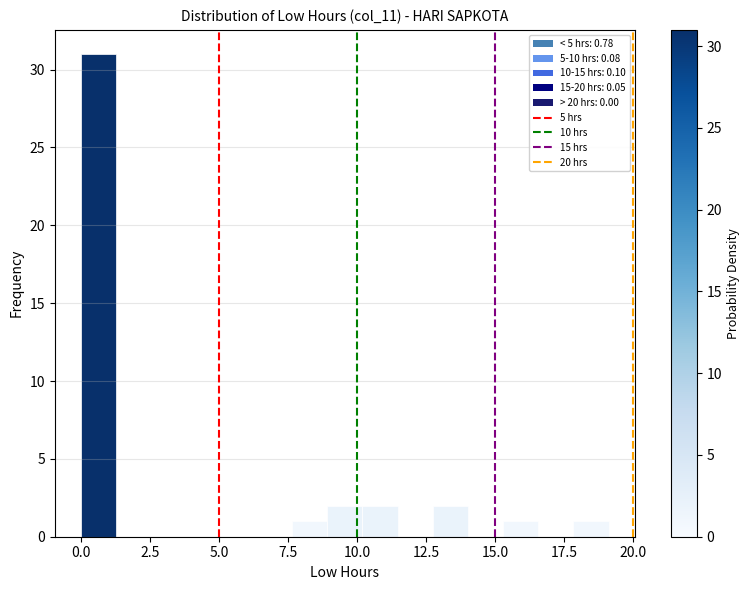

Around what value on the x-axis is the tallest bar? Give the approximate position of its centre, as read against the axis.

0.5